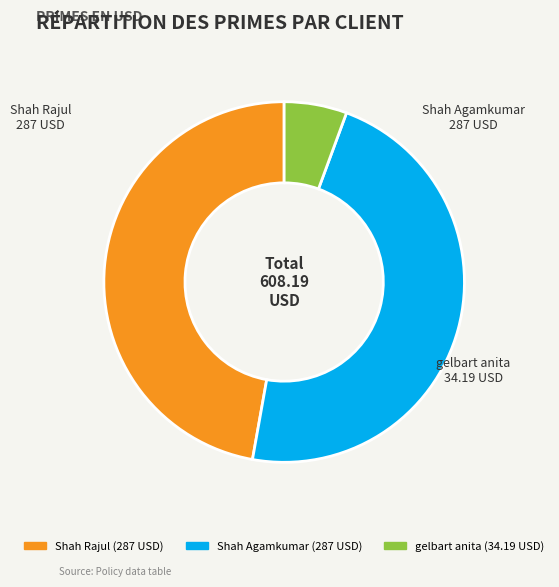

How many slices are in this pie chart?

3